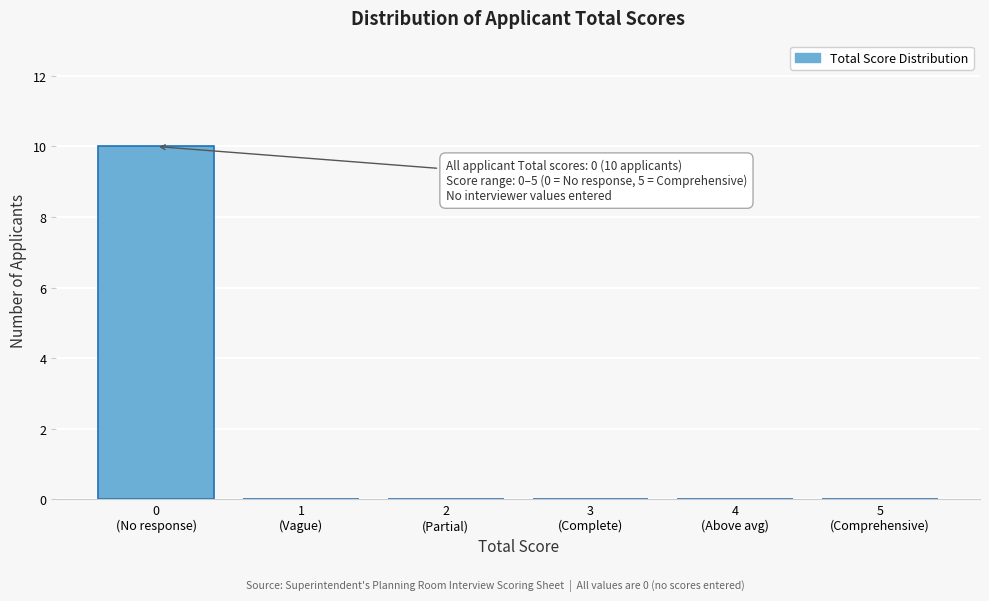

What is the sum of all values?

10